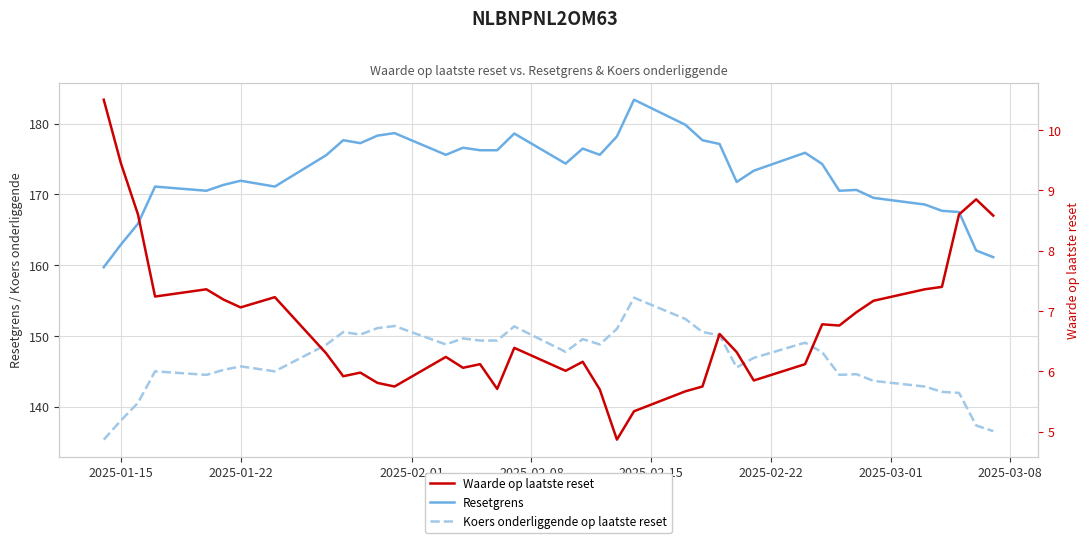

What is the lowest value of the Resetgrens series?

159.7